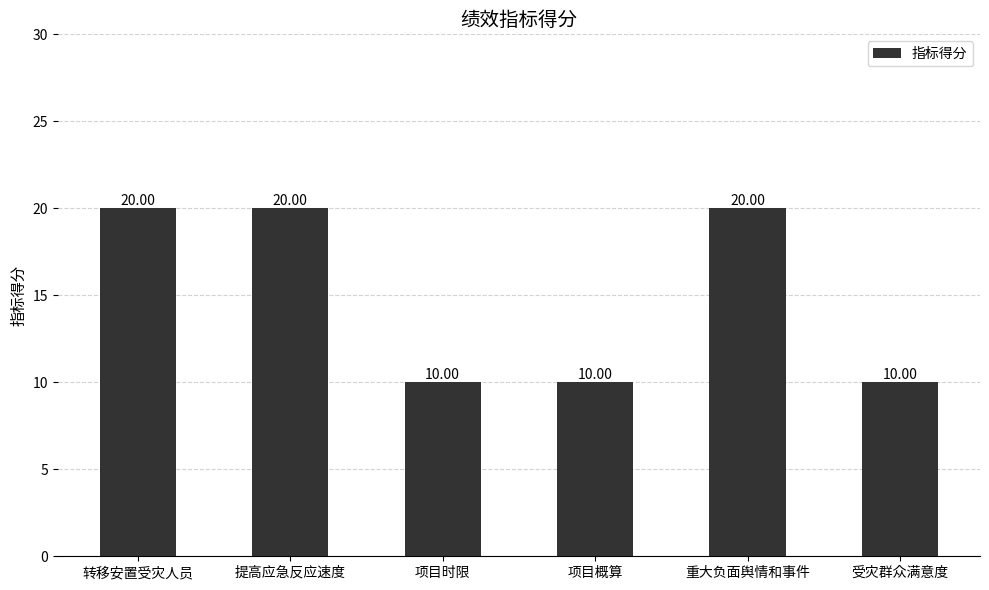

What is the sum of the values at 提高应急反应速度 and 项目概算?

30